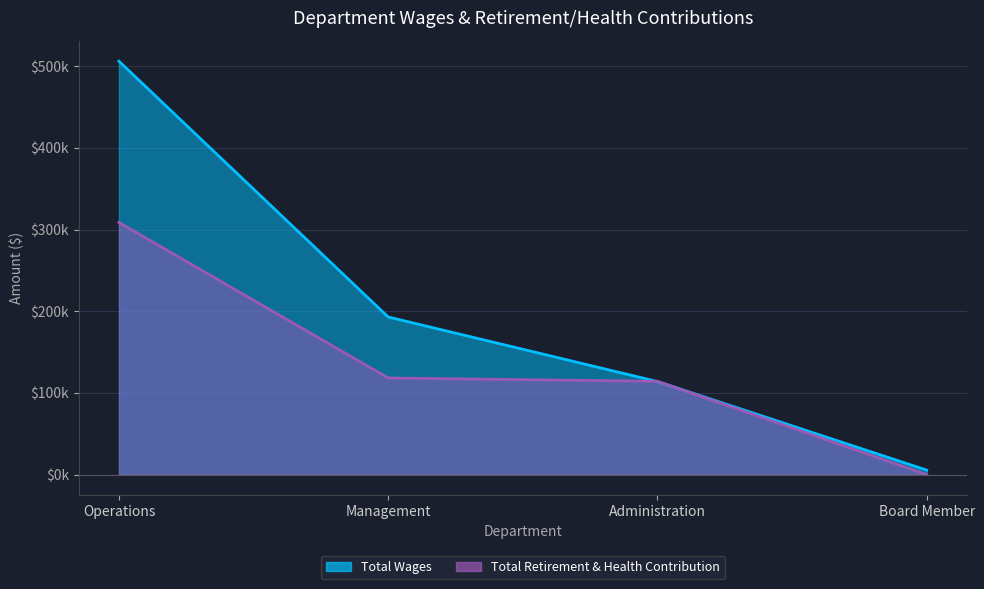

What is the maximum value shown in the chart?

506105